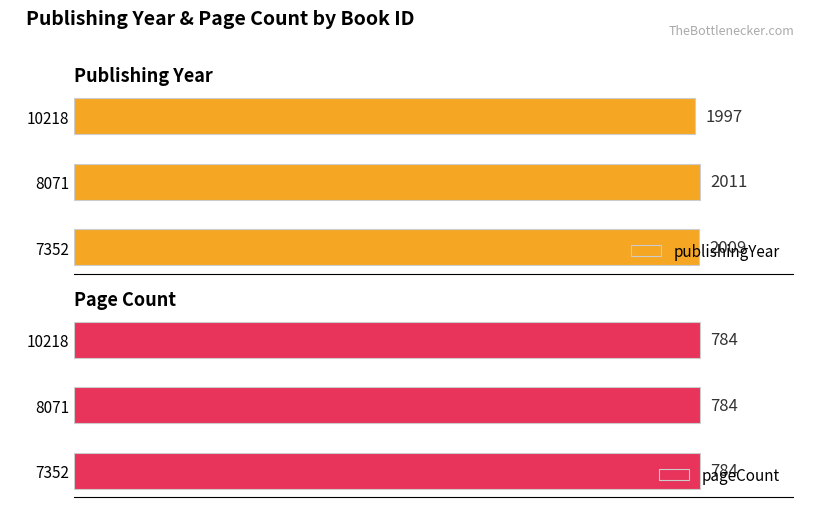

How many data points in publishingYear are less than 2009?

1